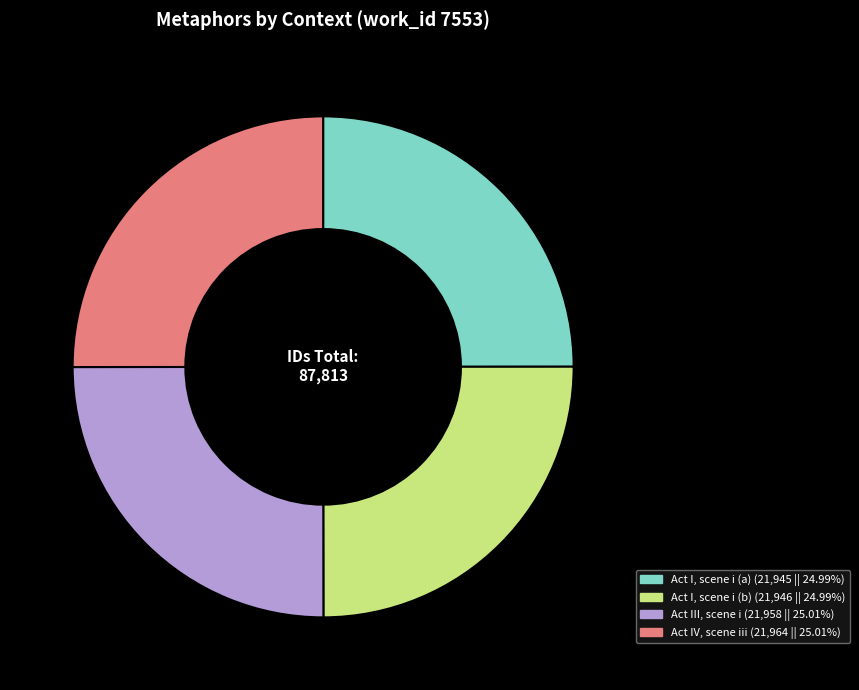

Approximately how many times larger is the value at Act III, scene i compared to Act IV, scene iii?

1.0